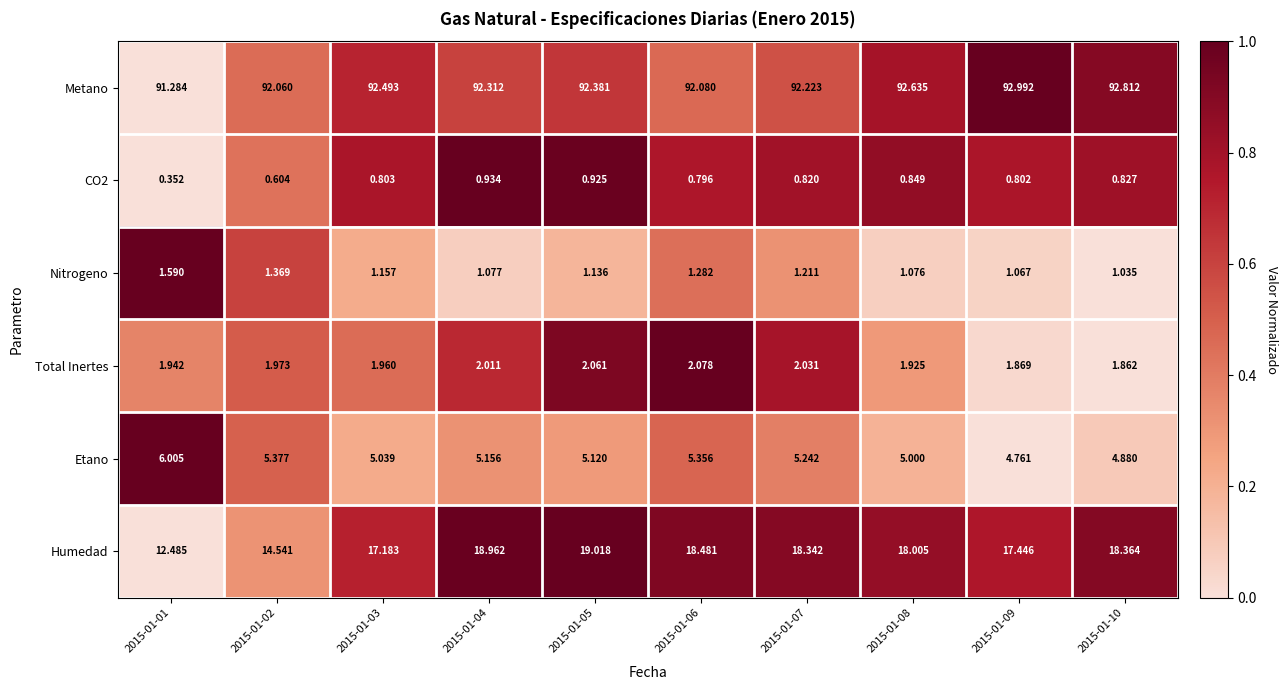

Between 2015-01-03 and 2015-01-09, which series saw the biggest shift?

Metano